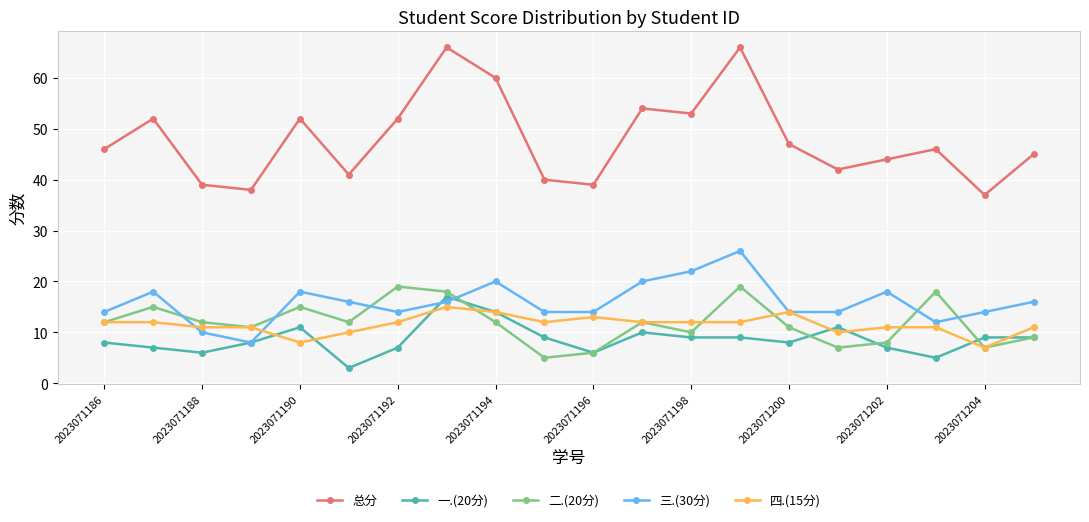

Which series has the widest spread of values?

总分